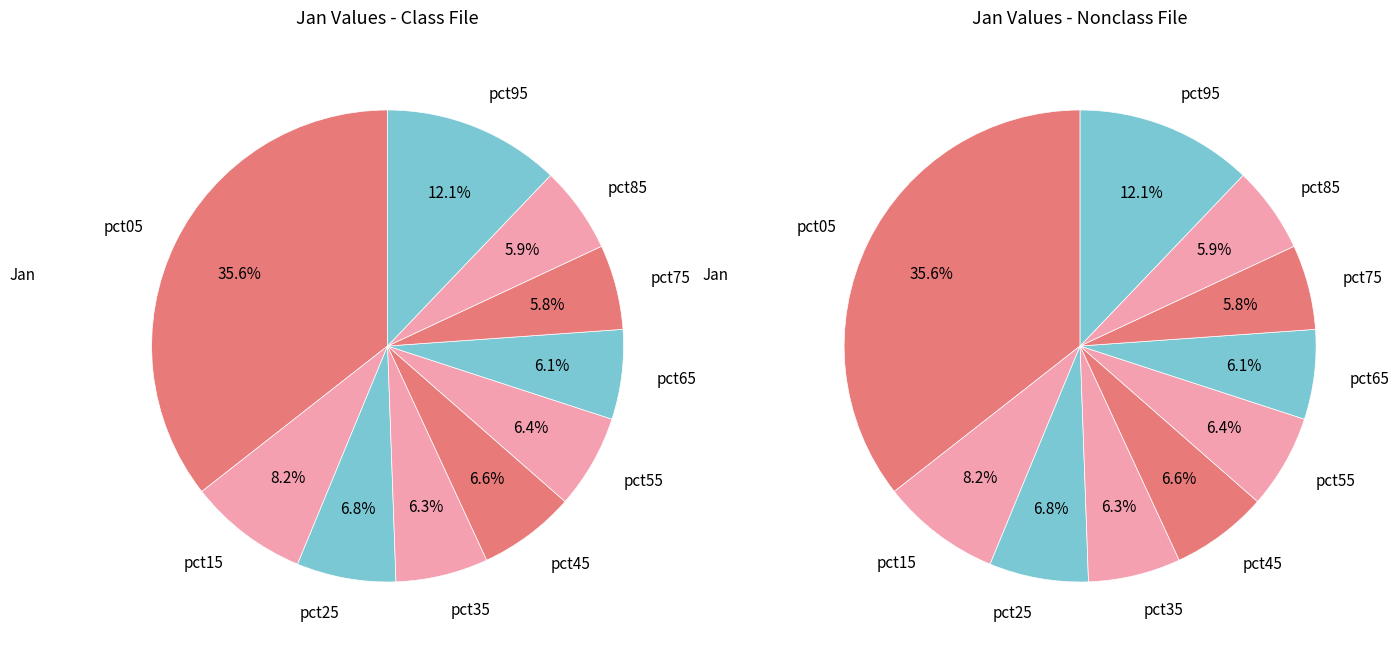

The pct65 slice represents 6% of the pie. True or false?

True